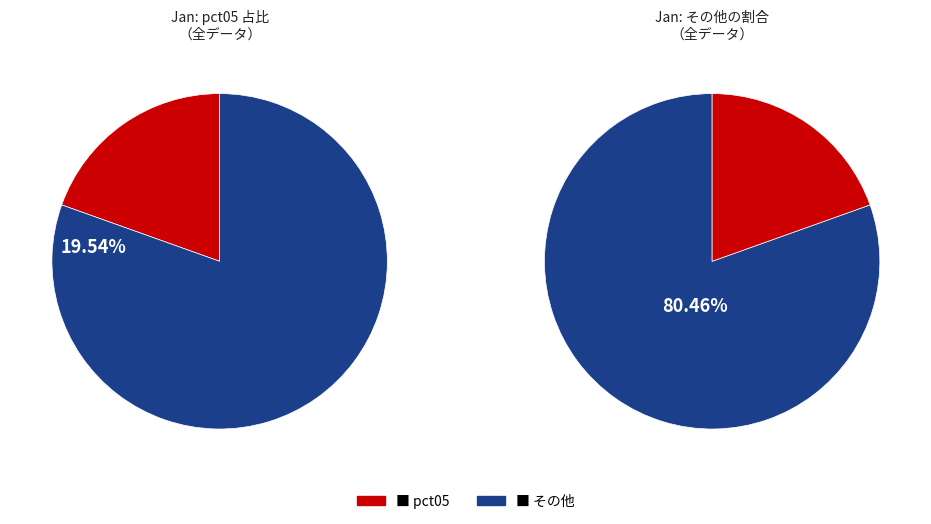

The pct55 slice represents 1% of the pie. True or false?

False